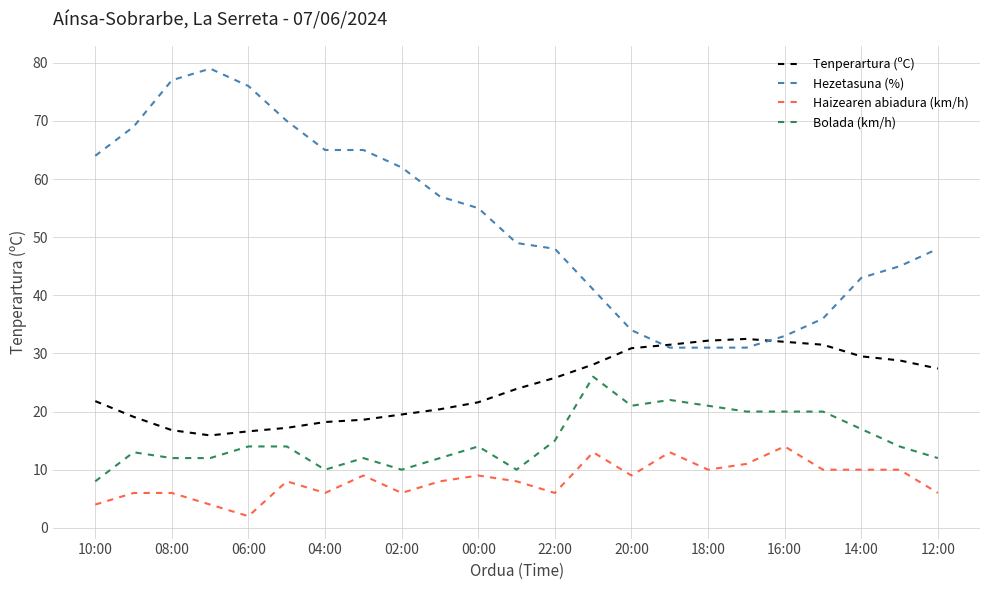

How many lines are shown in the chart?

4